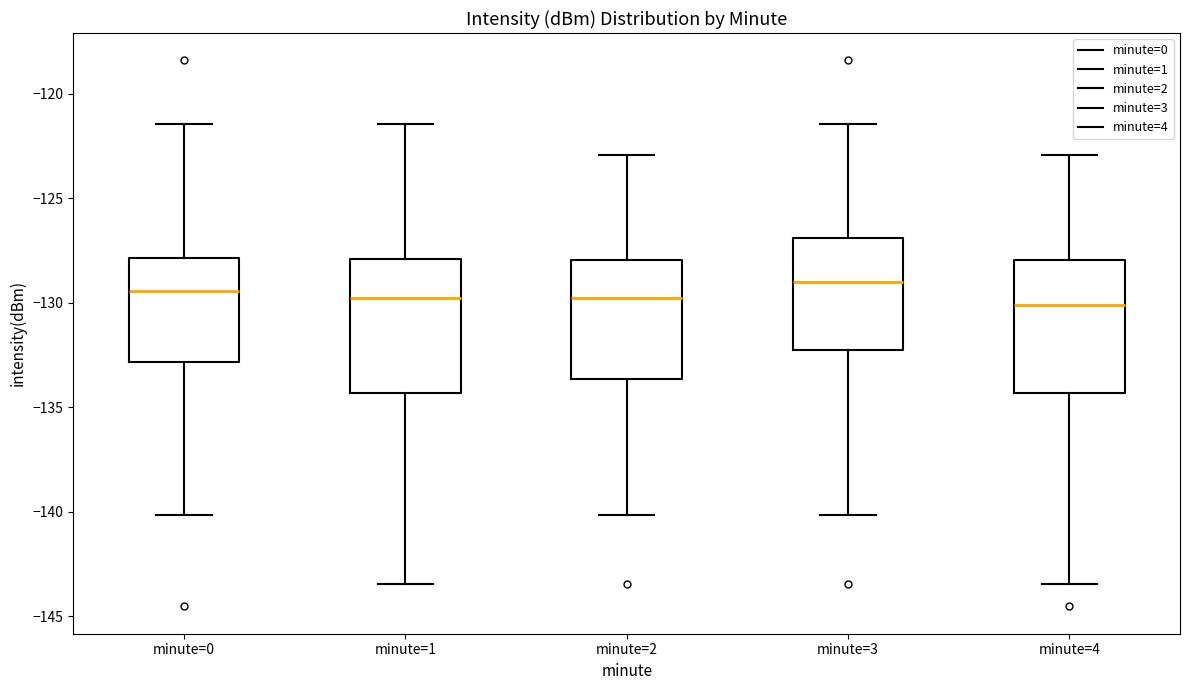

Reading left to right, transcribe this box plot: for each box, give where its median line is, the range the box spans, and where its two whiskers end, as read against the y-axis. The values are not printed on the chart, so give them approximately, as read against the axis.

minute=0: median -129.5, box -133.0 to -128.0, whiskers -140.0 to -121.5
minute=1: median -130.0, box -134.5 to -128.0, whiskers -143.5 to -121.5
minute=2: median -130.0, box -133.5 to -128.0, whiskers -140.0 to -123.0
minute=3: median -129.0, box -132.5 to -127.0, whiskers -140.0 to -121.5
minute=4: median -130.0, box -134.5 to -128.0, whiskers -143.5 to -123.0